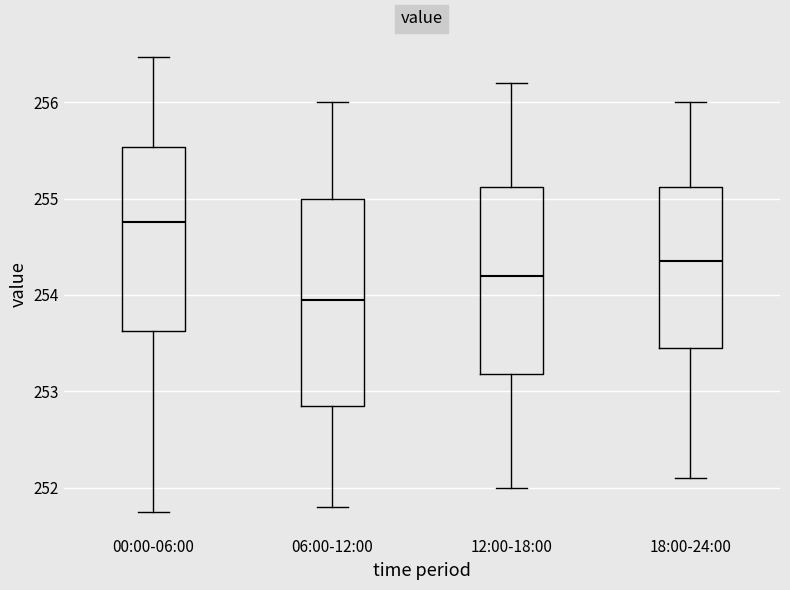

Reading left to right, transcribe this box plot: for each box, give where its median line is, the range the box spans, and where its two whiskers end, as read against the y-axis. The values are not printed on the chart, so give them approximately, as read against the axis.

00:00-06:00: median 254.8, box 253.6 to 255.5, whiskers 251.8 to 256.5
06:00-12:00: median 254.0, box 252.9 to 255.0, whiskers 251.8 to 256.0
12:00-18:00: median 254.2, box 253.2 to 255.1, whiskers 252.0 to 256.2
18:00-24:00: median 254.4, box 253.5 to 255.1, whiskers 252.1 to 256.0